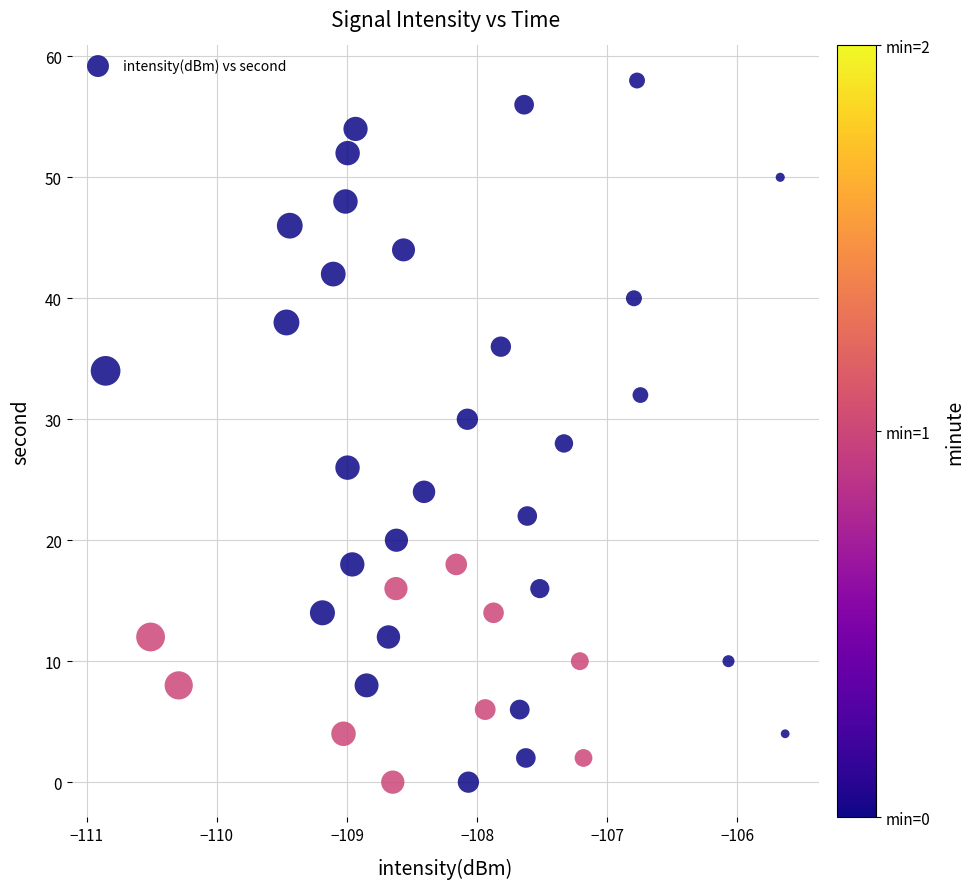

What is the range of Y values (max minus min)?

58